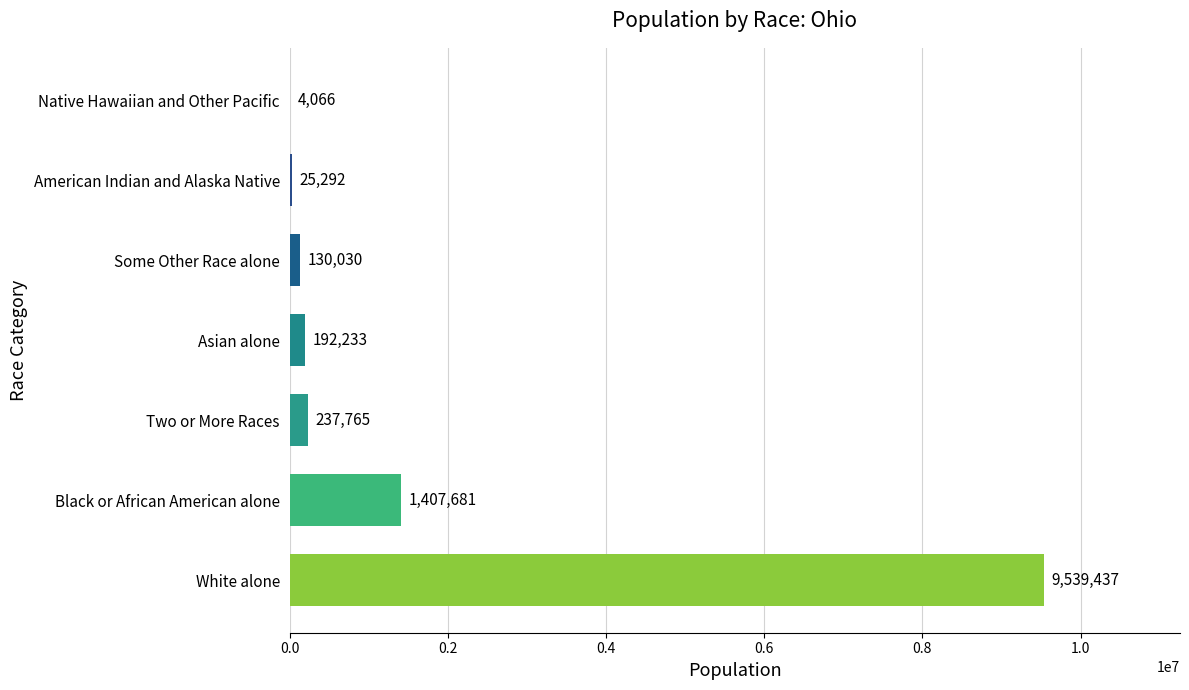

What is the sum of all values?

11536504